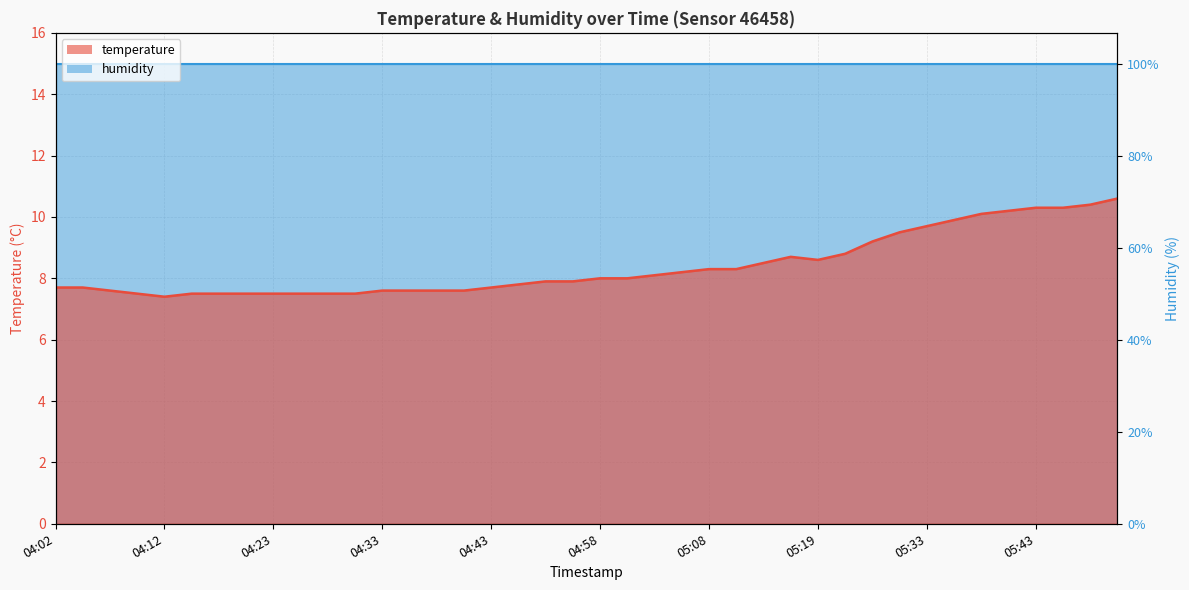

Which label corresponds to the smallest value in the chart?

04:12